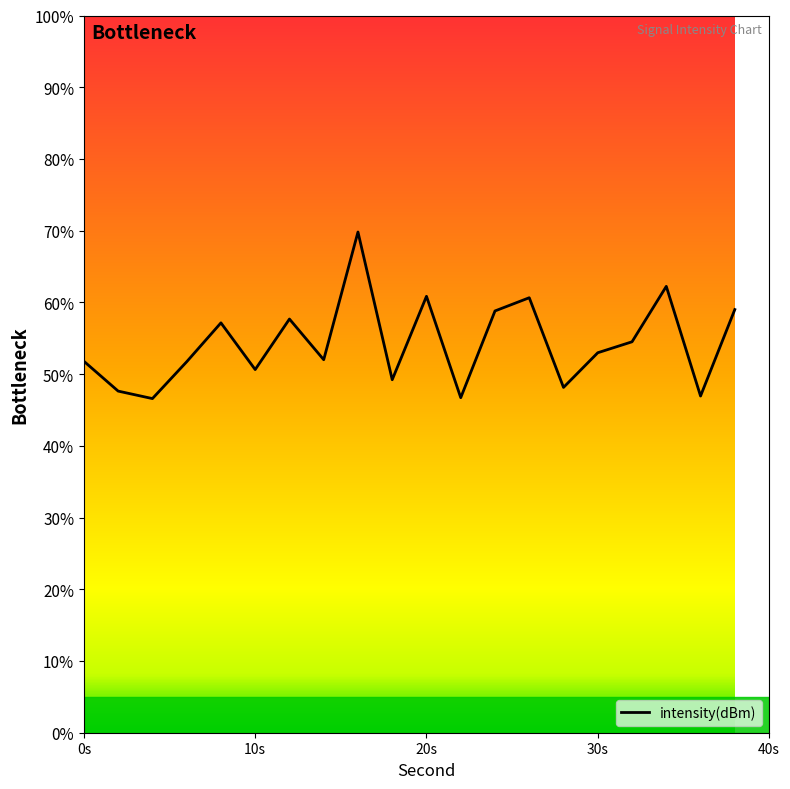

Which has a higher value, 32 or 14?

32